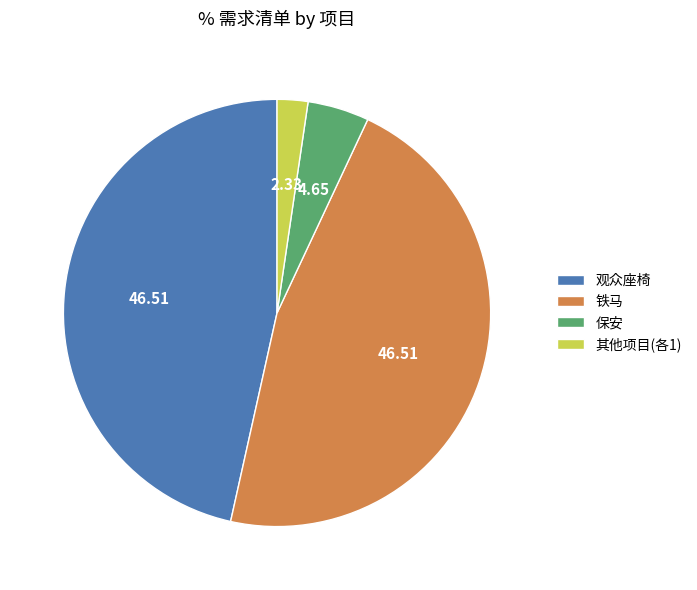

How many slices are in this pie chart?

4